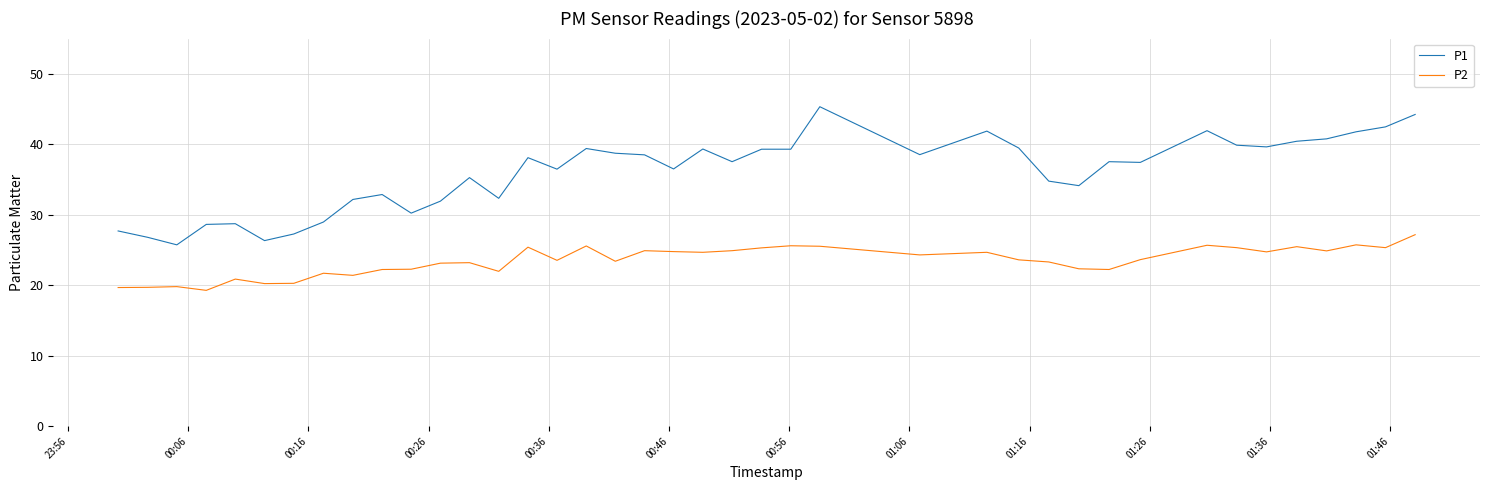

List the series in order of their overall mean, highest first.

P1, P2